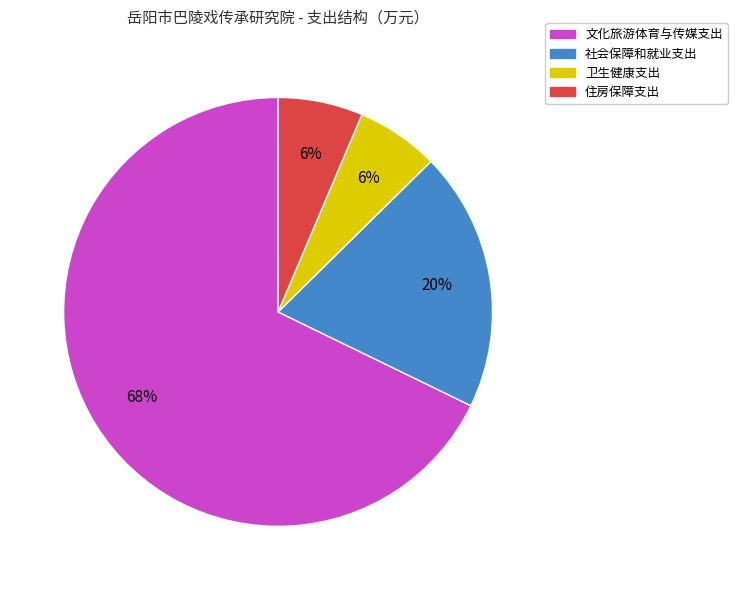

To the nearest percent, what is the average slice percentage?

25%